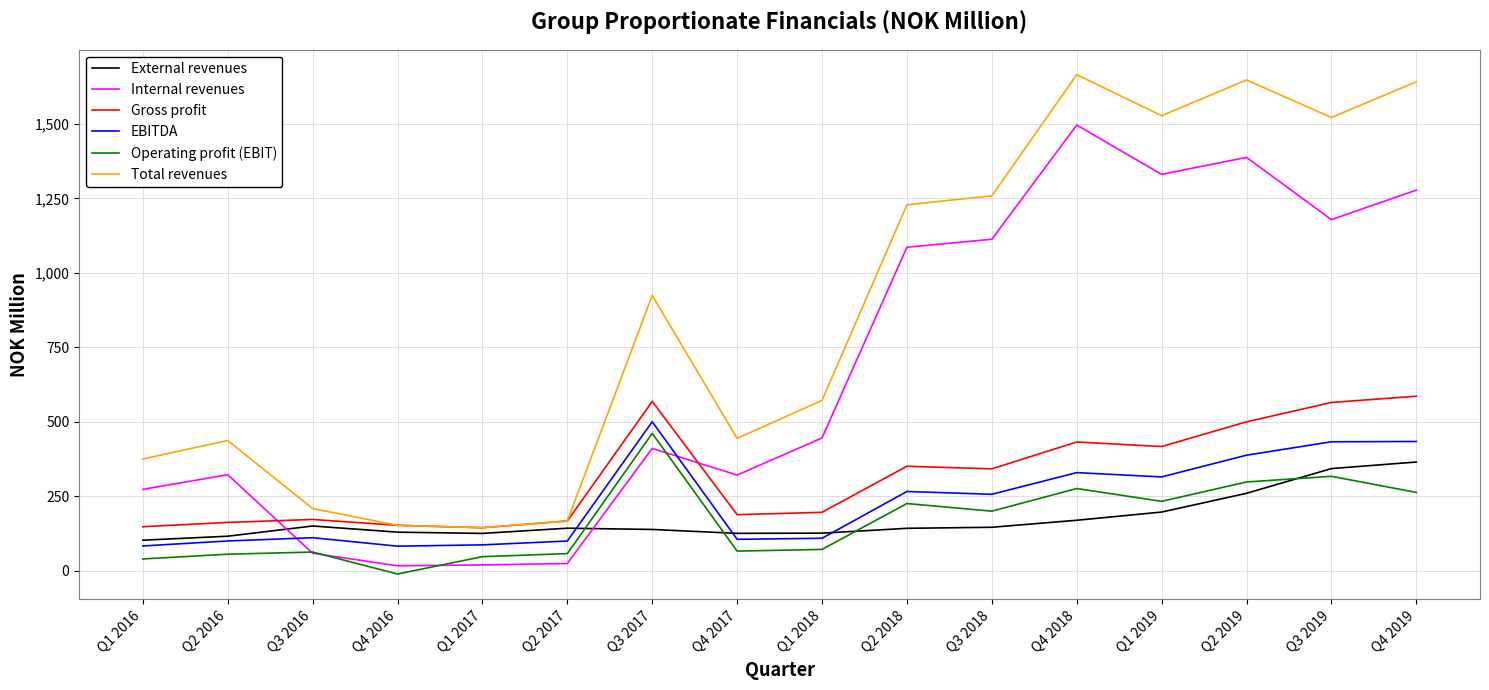

What is the total value across all series at Q4 2018?

4369.4